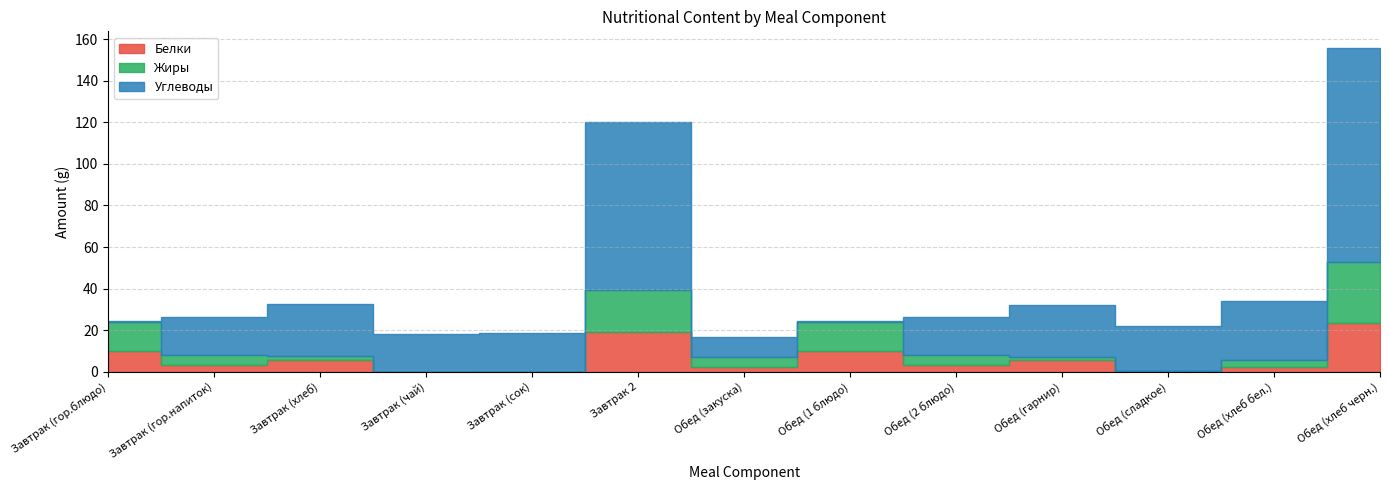

At Завтрак (сок), list the series in order from smallest to largest.

Белки, Жиры, Углеводы